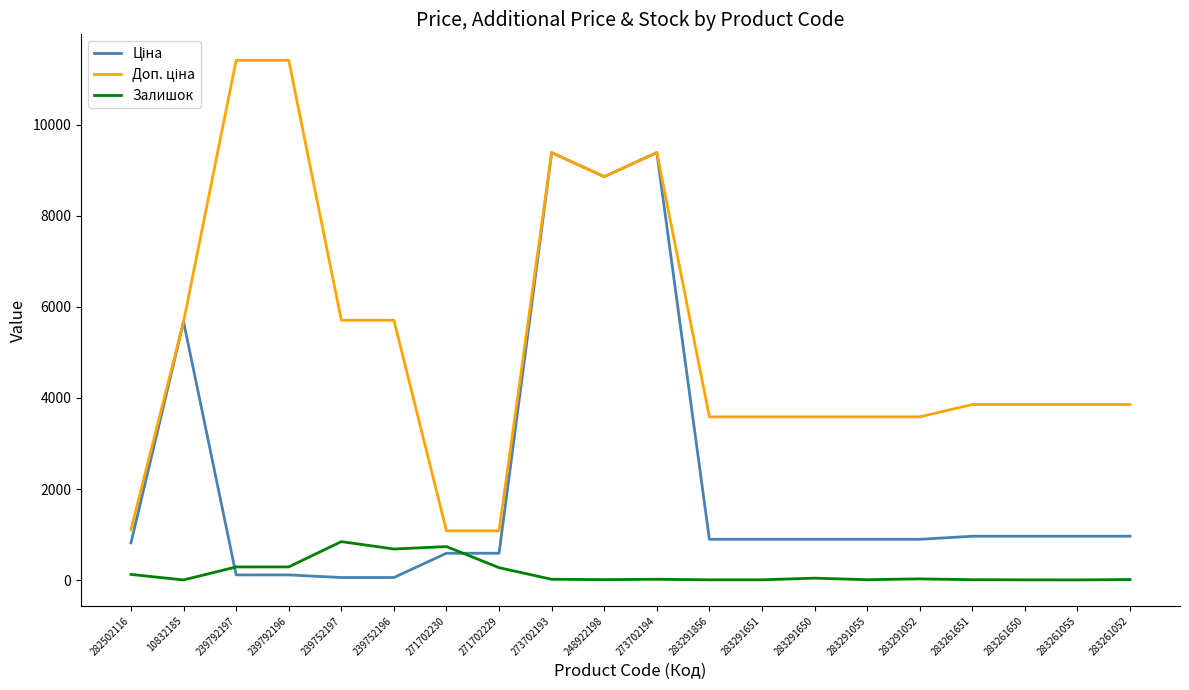

What is the total value across all series at 239792196?

11814.1